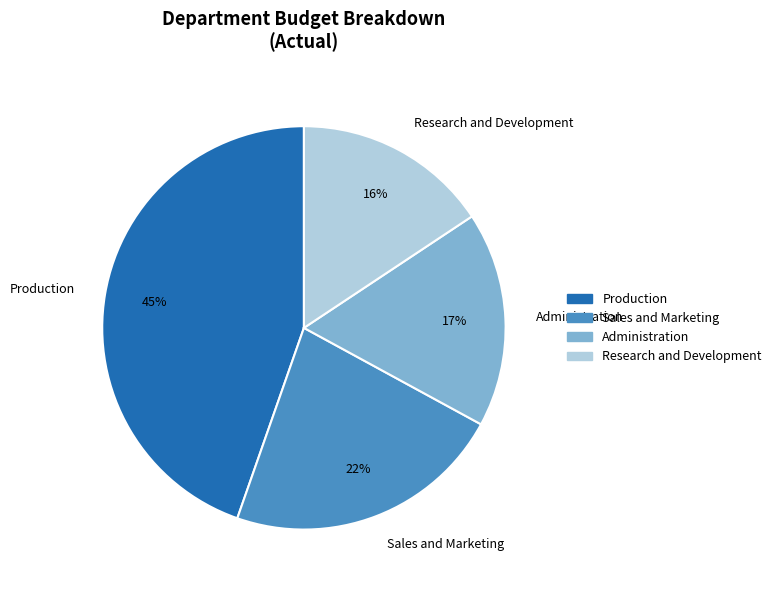

Between Sales and Marketing and Production, which is larger?

Production